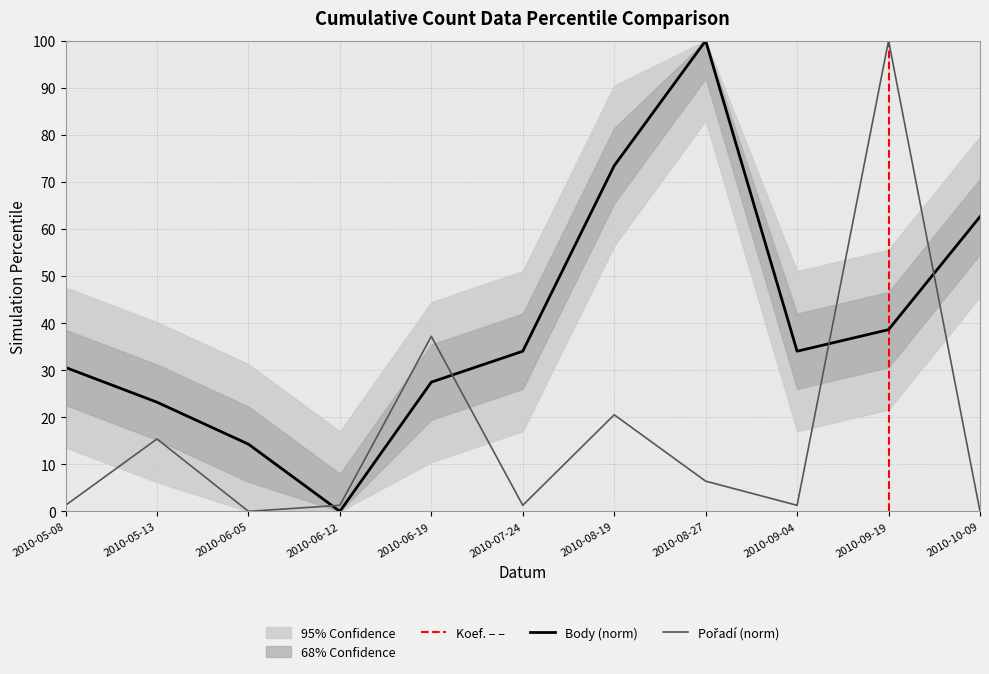

Reading left to right, extract all data points from this chart.

Body: 30.6	23.2	14.3	0.0	27.5	34.0	73.4	100.0	34.0	38.6	62.6
Poradi: 1.3	15.4	0.0	1.3	37.2	1.3	20.5	6.4	1.3	100.0	0.0